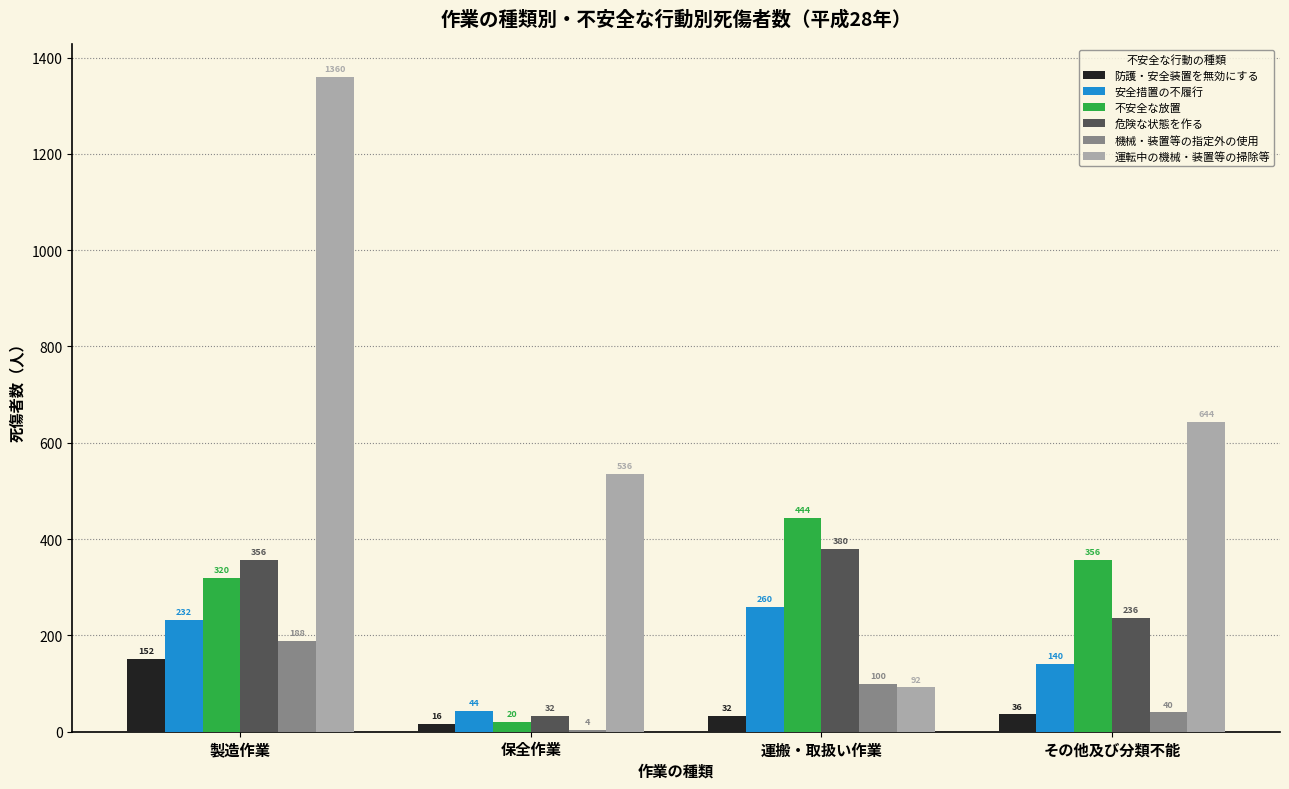

The value of 機械・装置等の指定外の使用 at 製造作業 is 188. True or false?

True